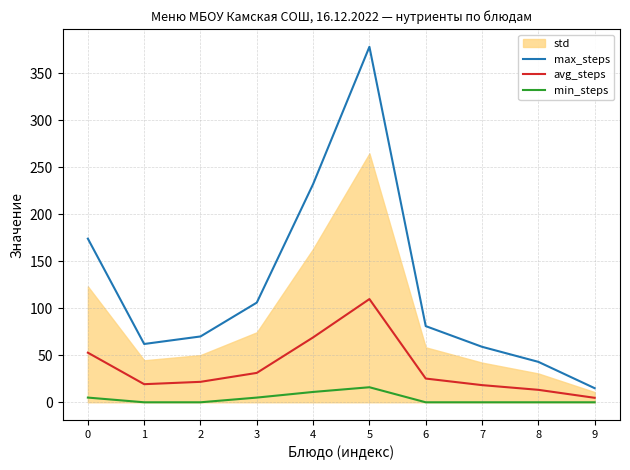

What is the average value of the min_steps series?

3.7